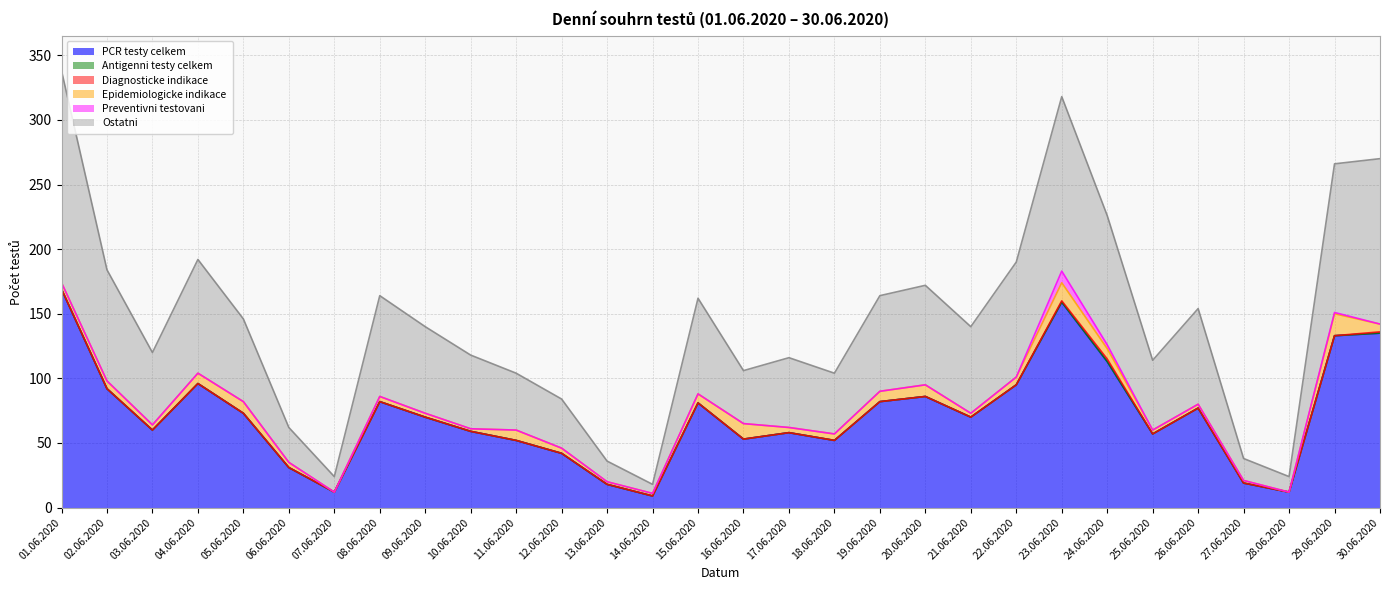

At which category does Diagnosticke indikace reach its first local peak?

24.06.2020